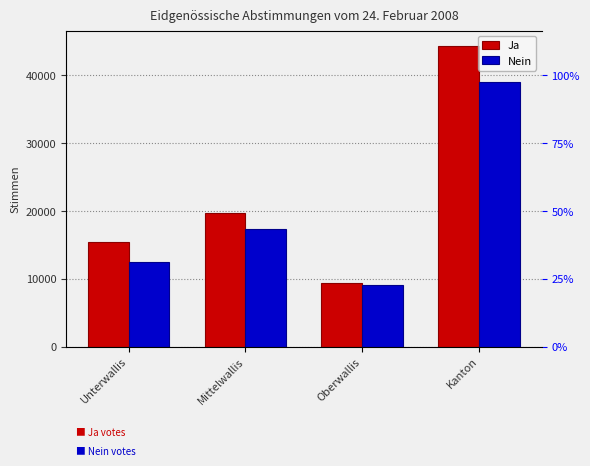

Rank the categories by Nein value from highest to lowest.

Kanton, Mittelwallis, Unterwallis, Oberwallis